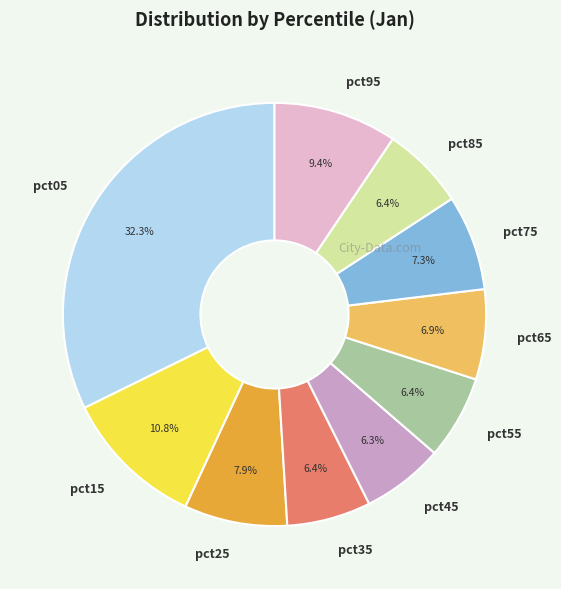

What is the largest slice in the pie chart?

pct05